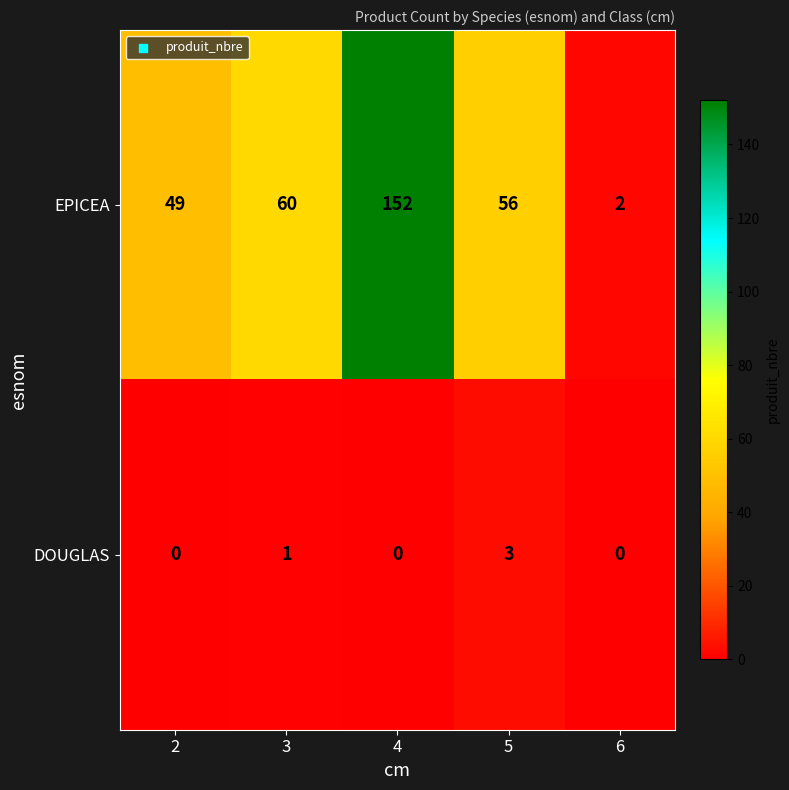

The EPICEA series shows 241 at 4. True or false?

False